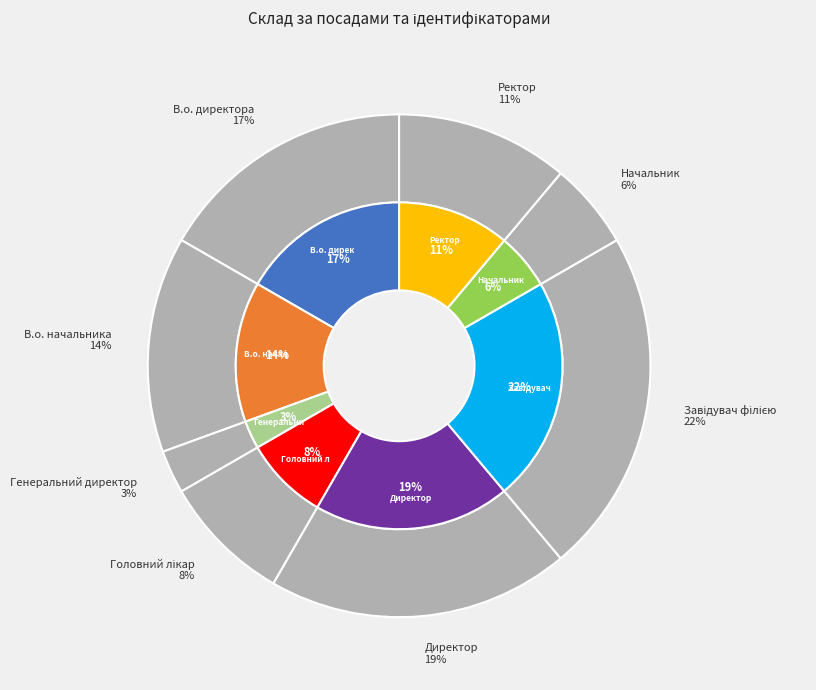

Which category has the biggest portion of the pie?

Завідувач філією